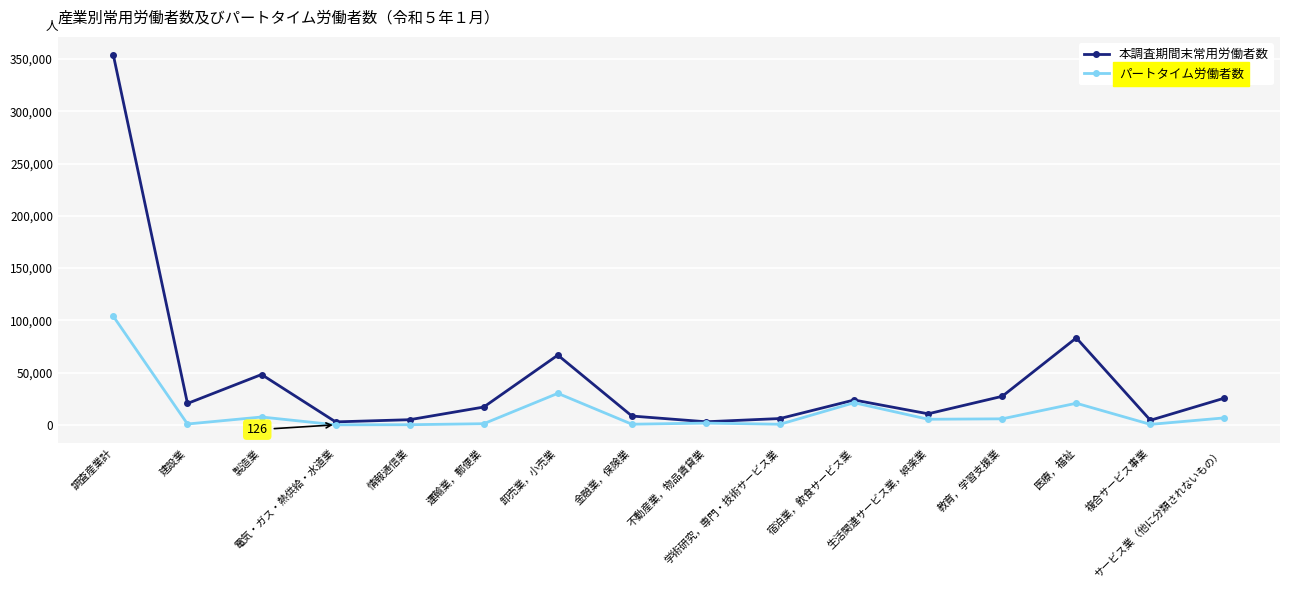

How many categories are shown in the chart?

16